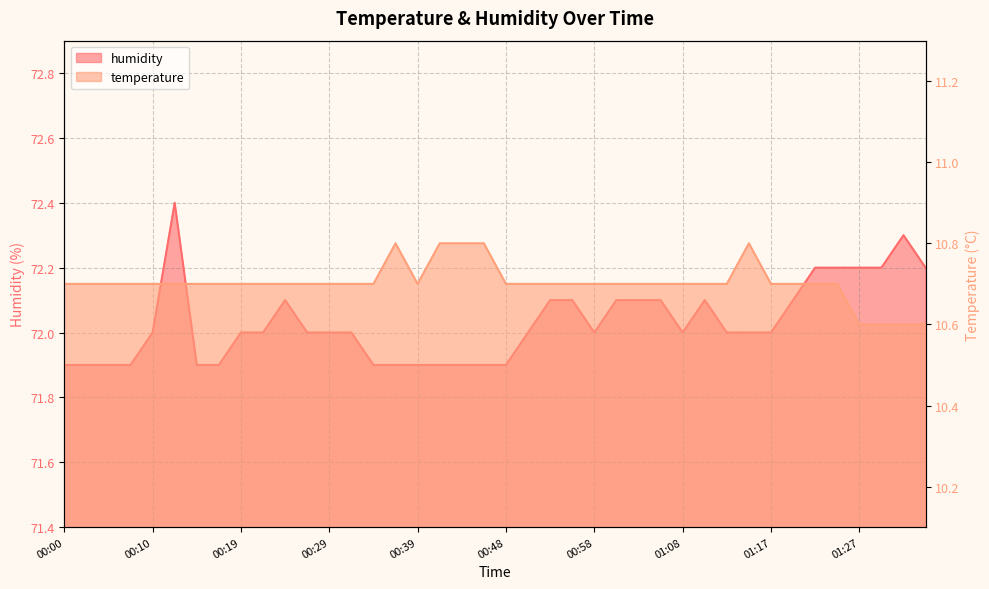

True or false: humidity has more than 0 points higher than both neighbors.

True